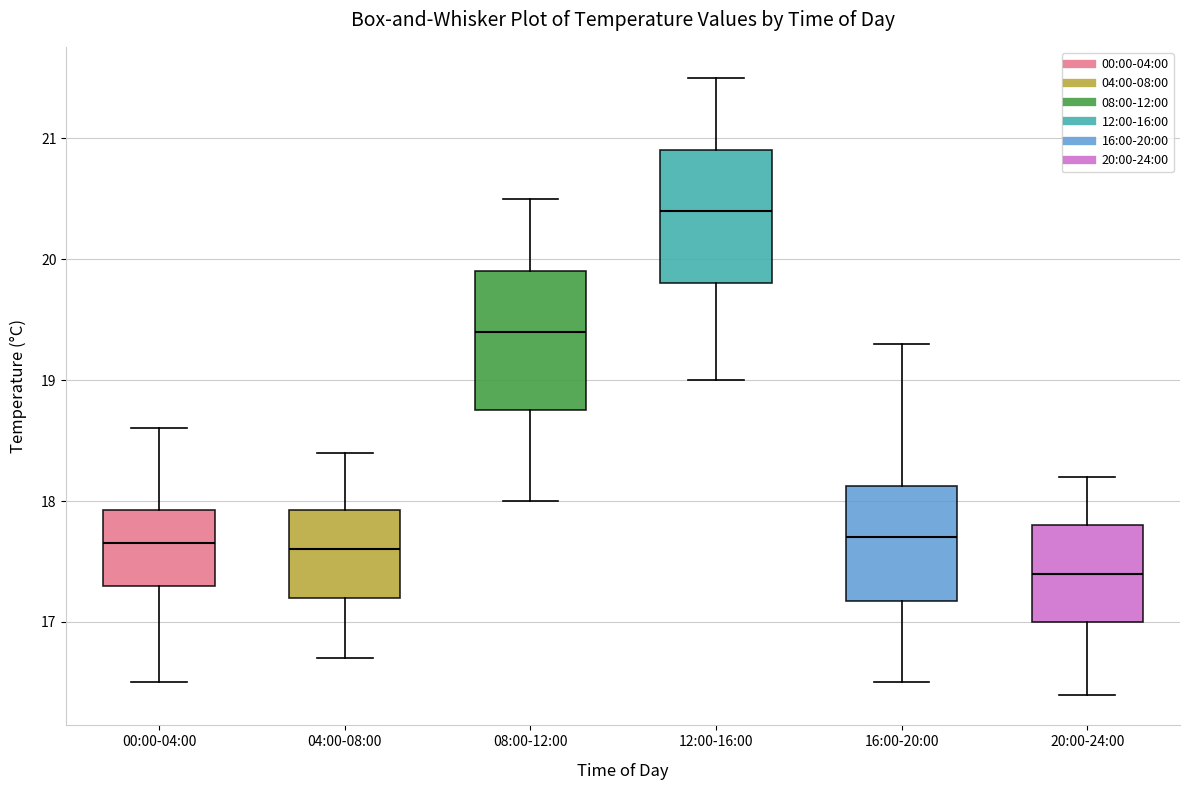

Which box's median line is the highest?

12:00-16:00